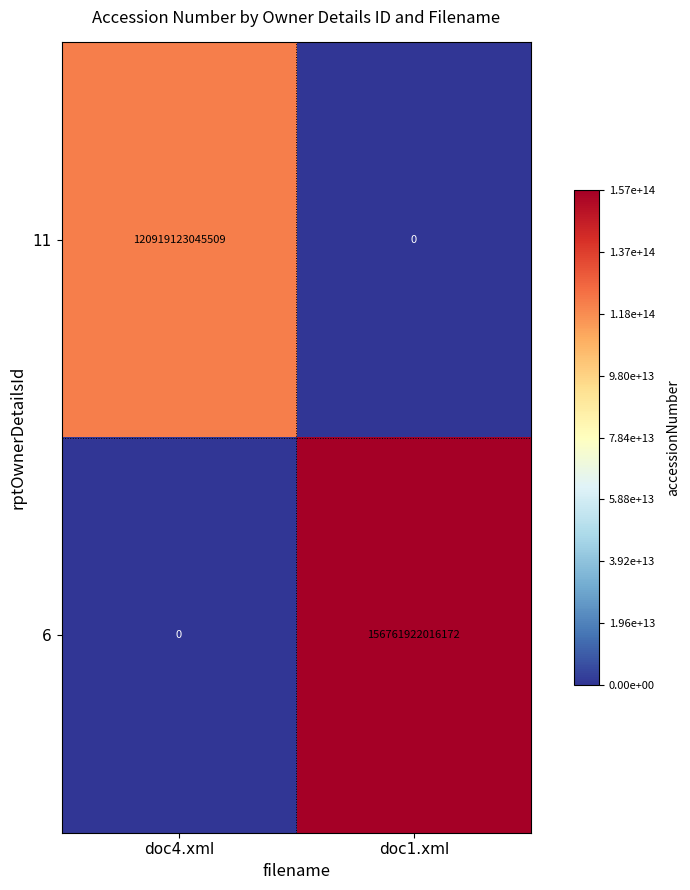

At which label is 6 closest to 78380961008086?

doc4.xml